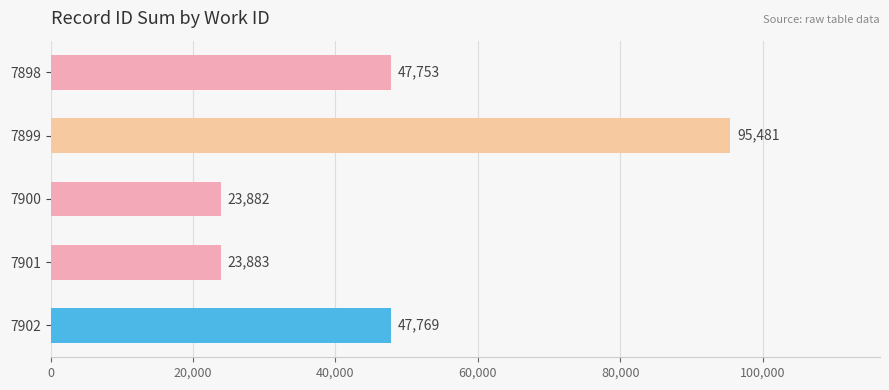

Which label corresponds to the smallest value in the chart?

7900